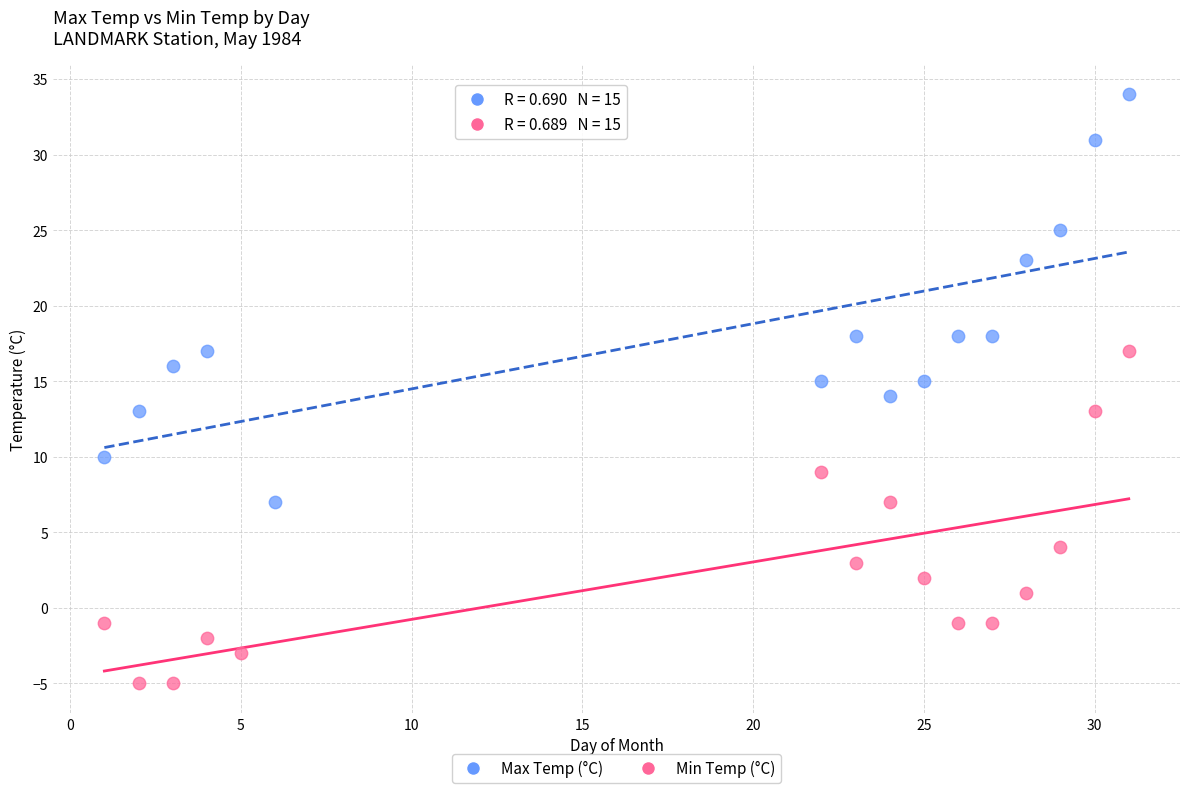

Which series reaches the maximum Y coordinate?

Max Temp (°C)